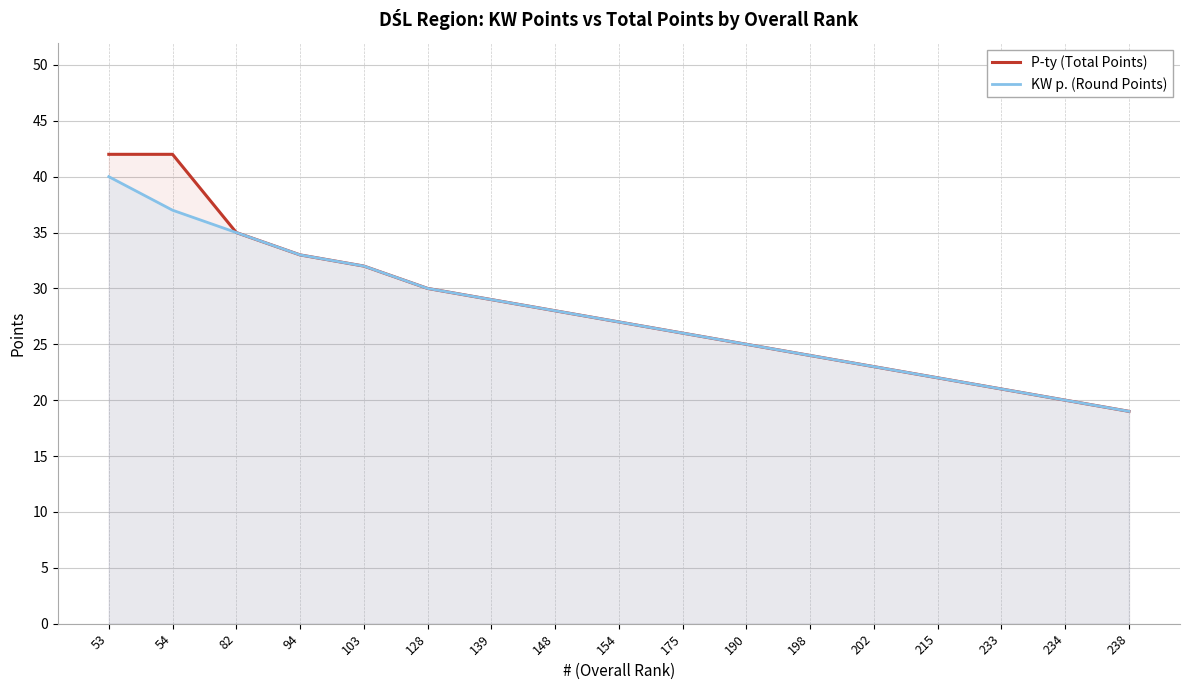

True or false: KW p. (Round Points) and P-ty (Total Points) intersect in this chart.

False